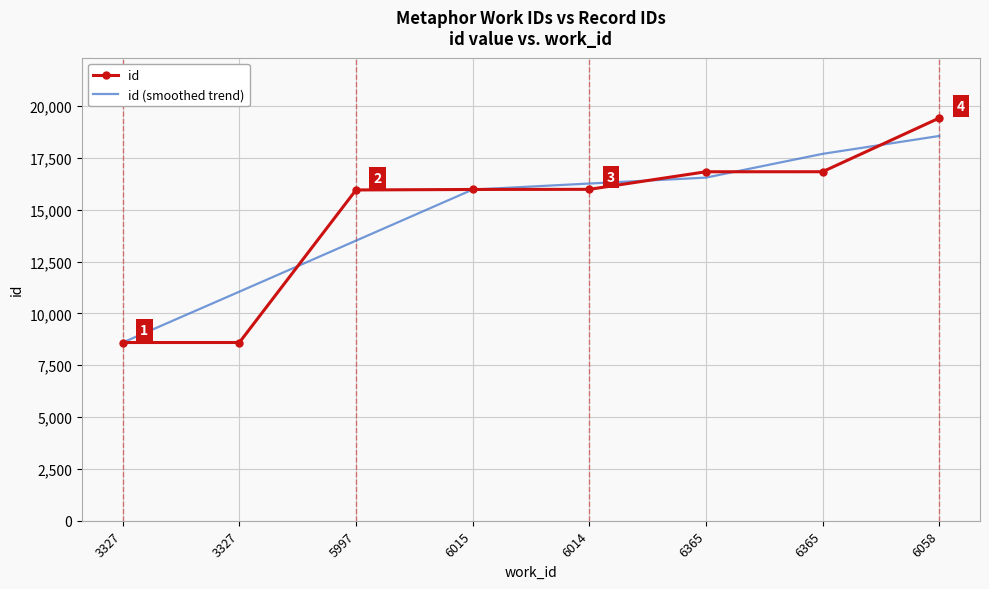

At how many categories does at least one series exceed 17291?

2